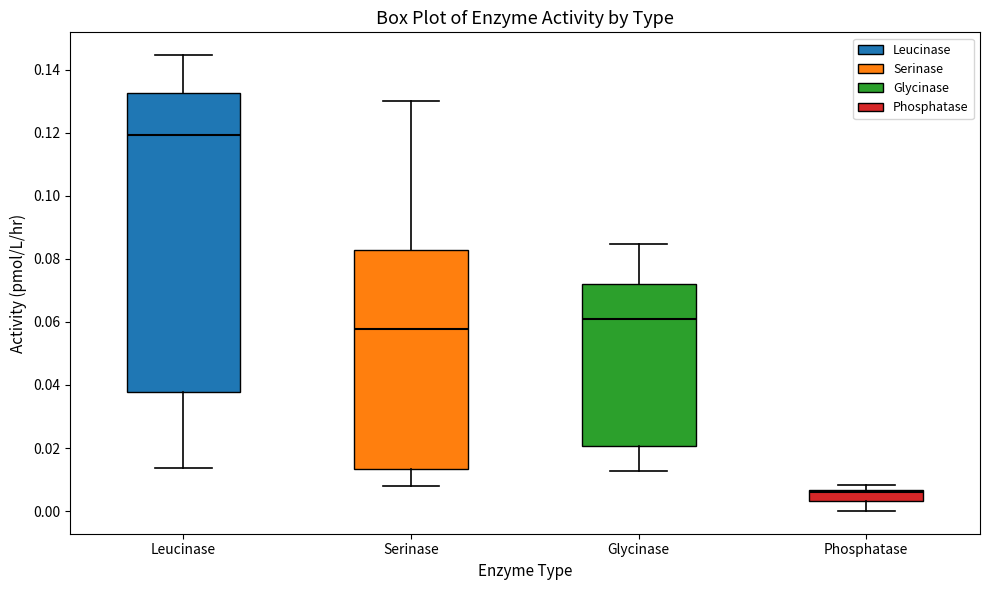

Reading left to right, read every box against the y-axis: the position of its median line, the range the box covers, and the ends of its whiskers. The values are not printed on the chart, so give them approximately, as read against the axis.

Leucinase: median 0.120, box 0.038 to 0.132, whiskers 0.014 to 0.144
Serinase: median 0.058, box 0.014 to 0.082, whiskers 0.008 to 0.130
Glycinase: median 0.060, box 0.020 to 0.072, whiskers 0.012 to 0.084
Phosphatase: median 0.006 (just below the box's upper edge), box 0.004 to 0.006, whiskers 0.000 to 0.008